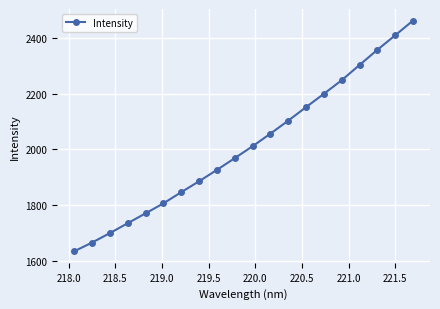

What is the maximum value shown in the chart?

2462.1